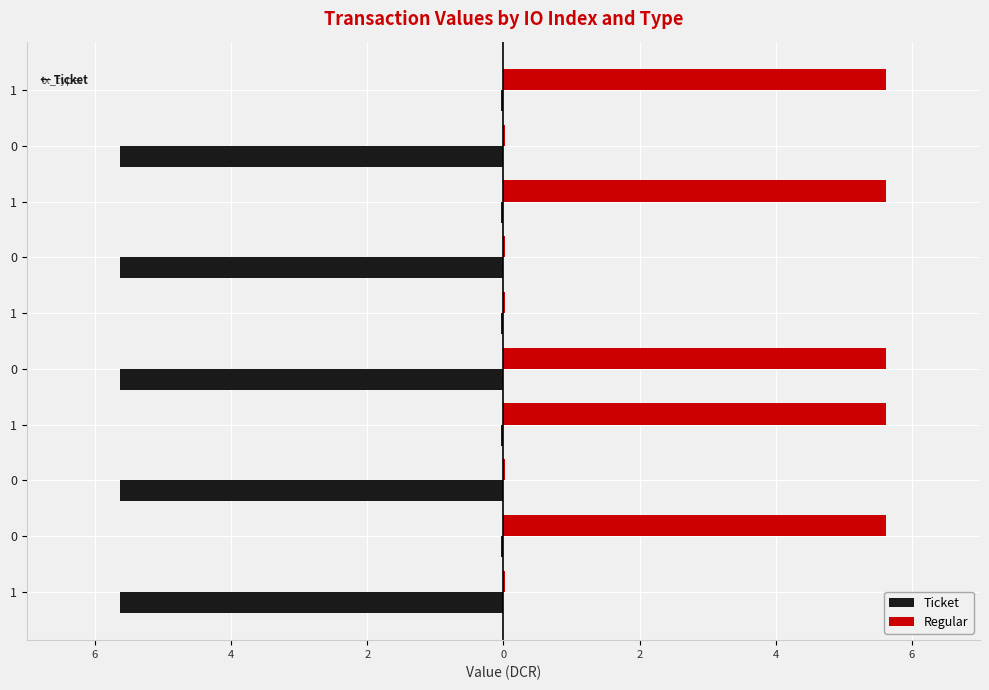

What are all the series names shown in the legend?

Ticket, Regular